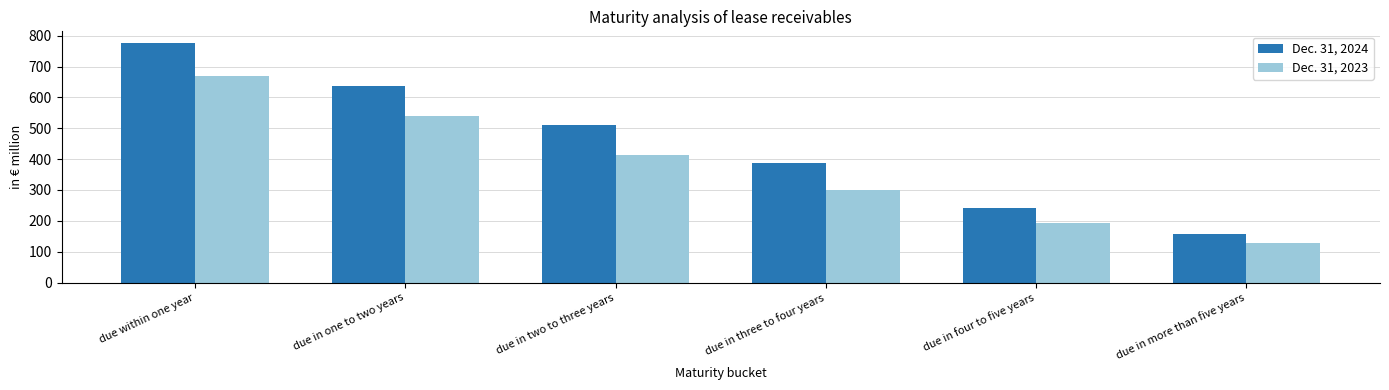

What is the difference between the second highest and minimum values in the Dec. 31, 2023 series?

409.4